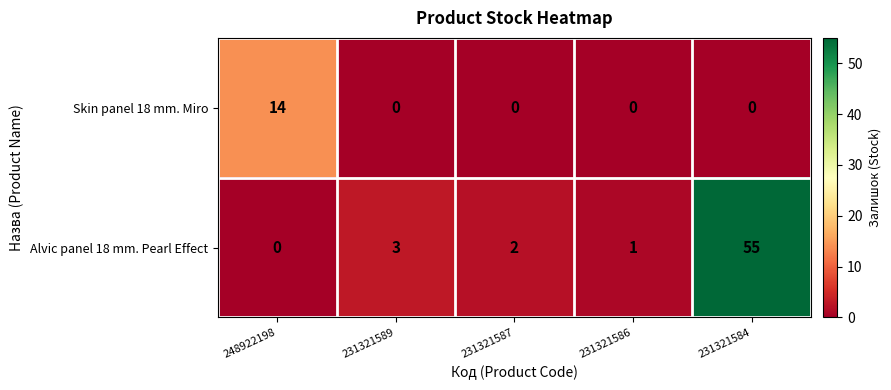

What is the difference between the maximum and second lowest values in the Alvic panel 18 mm. Pearl Effect series?

54